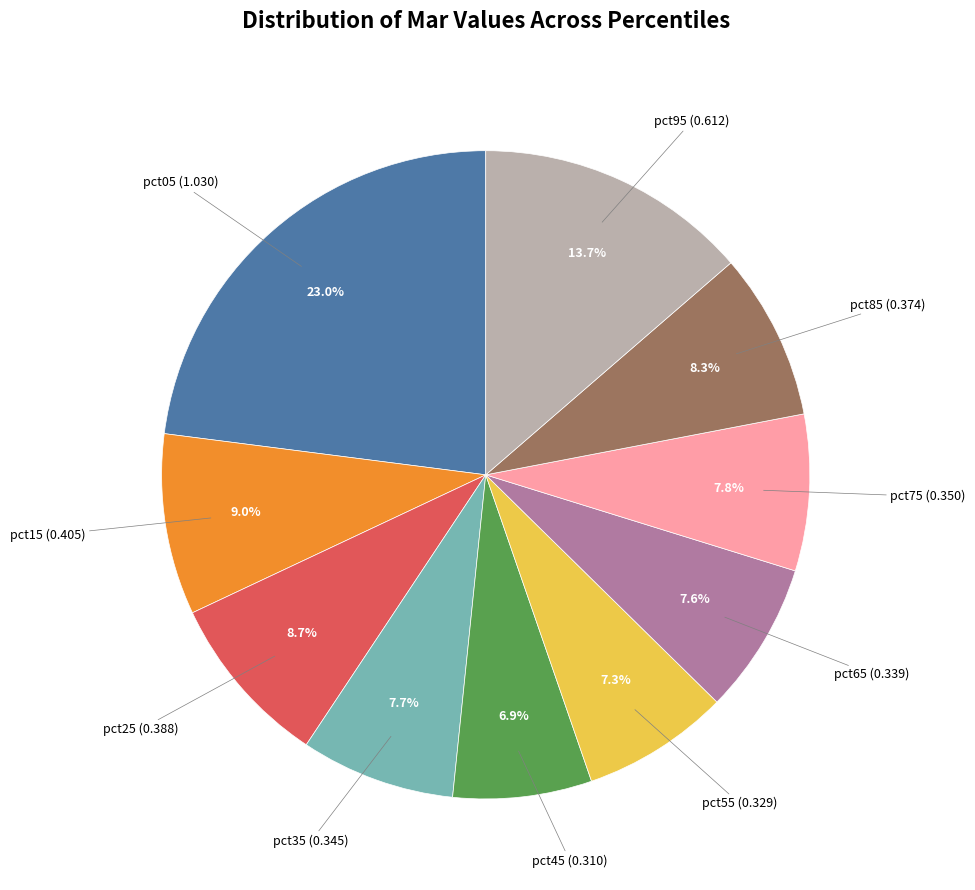

Is there any slice that represents more than half of the pie?

No